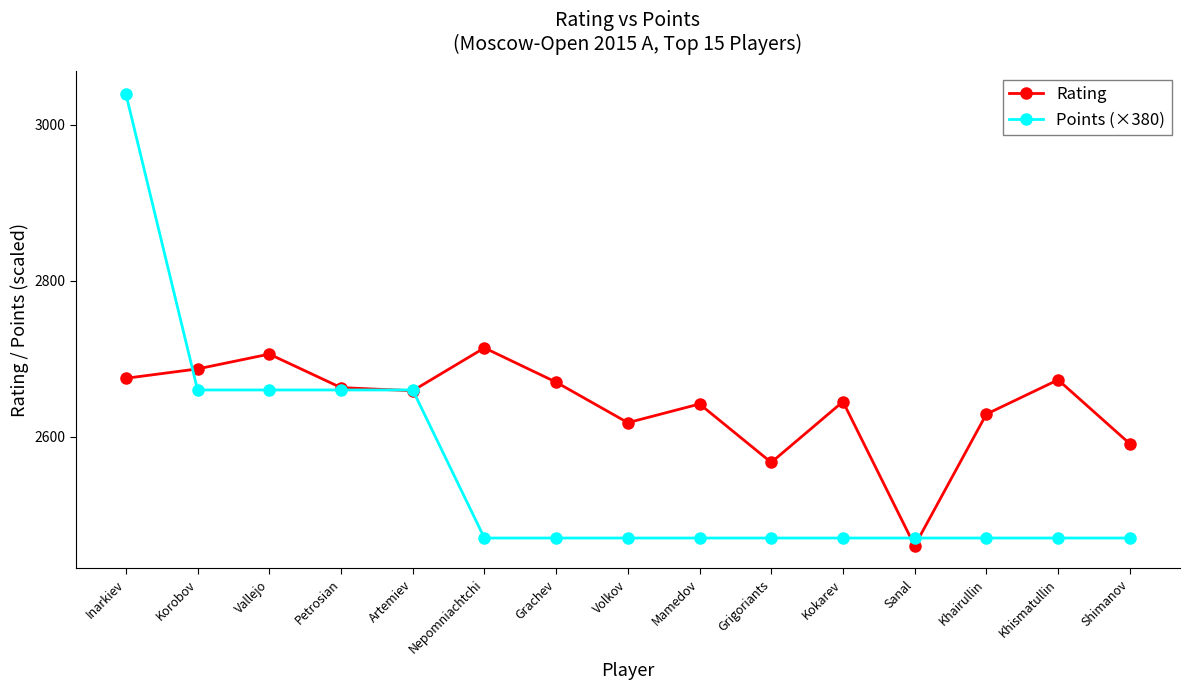

True or false: Rating has more than 0 points higher than both neighbors.

True